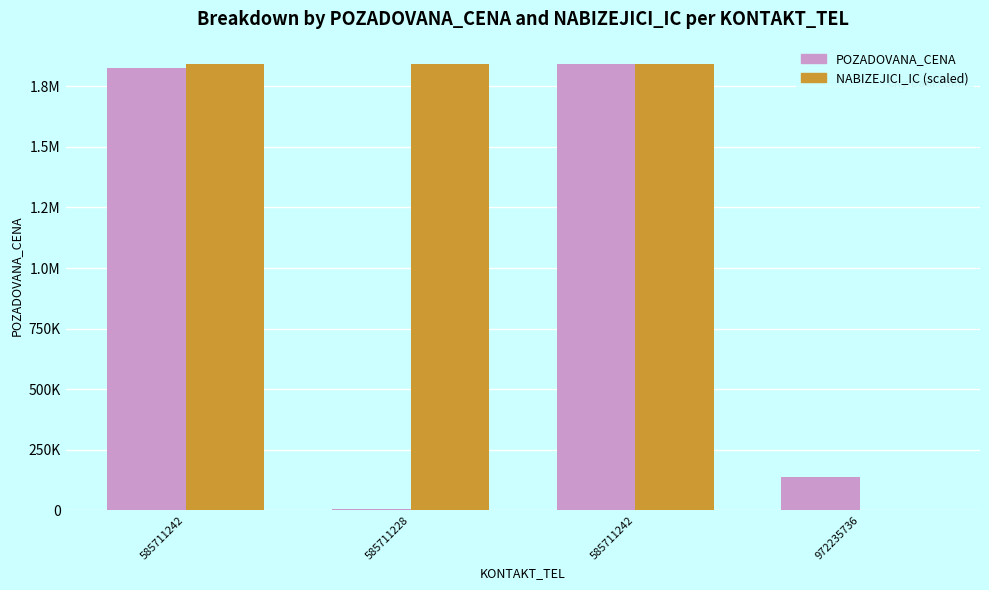

Are the bars horizontal?

No